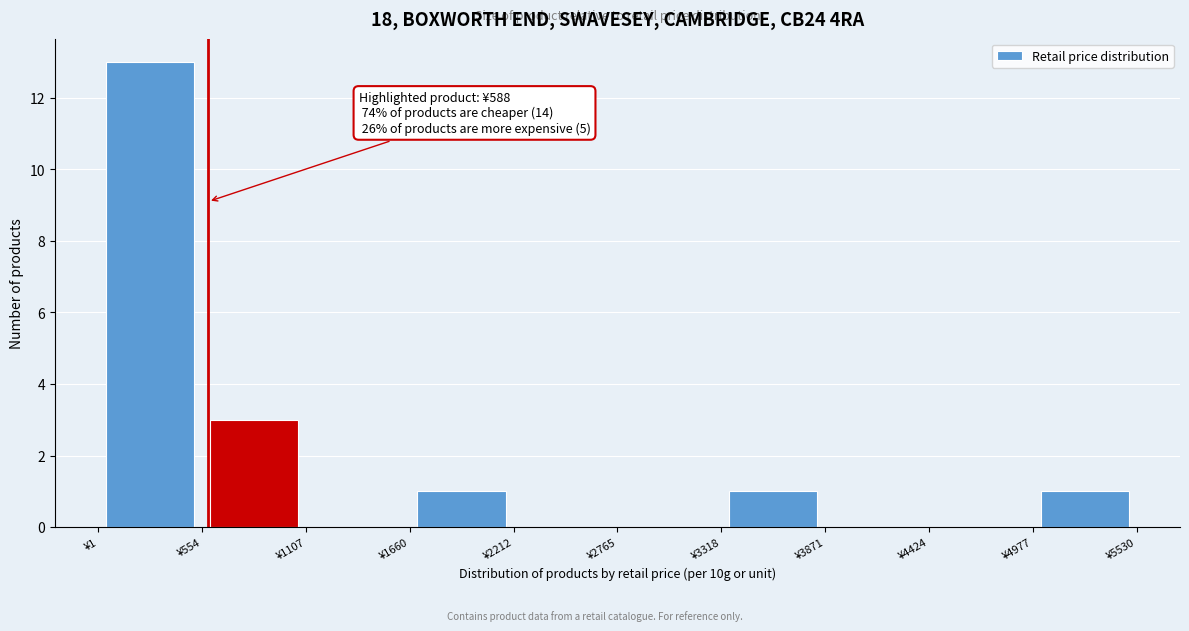

Which range on the x-axis has the tallest bar?

0 to 600